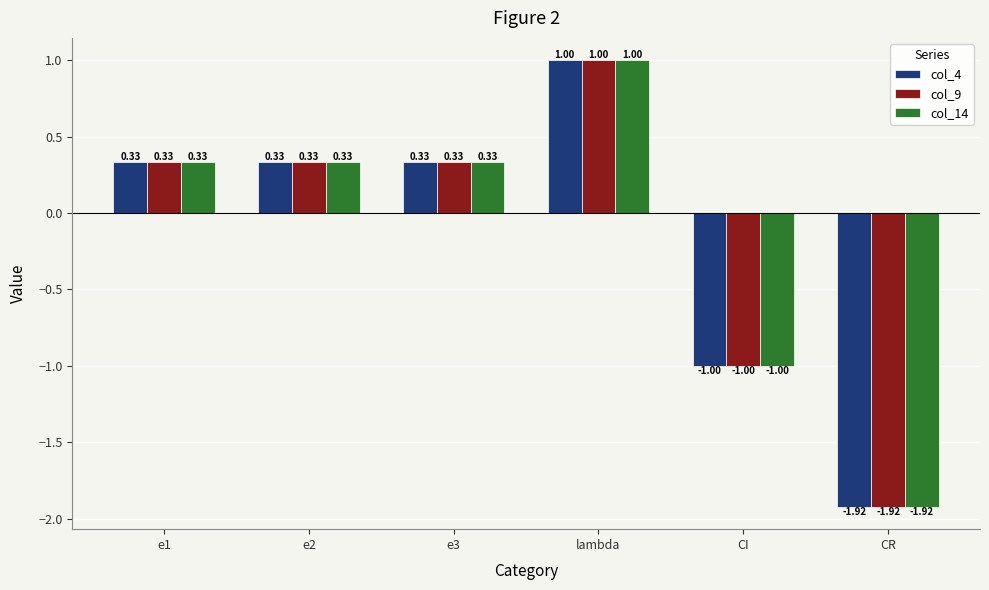

How many positive values does the col_9 series have?

4